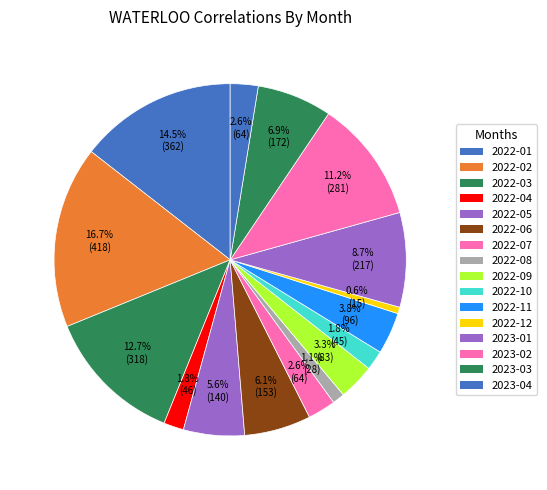

What is the smallest slice in the pie chart?

2022-12